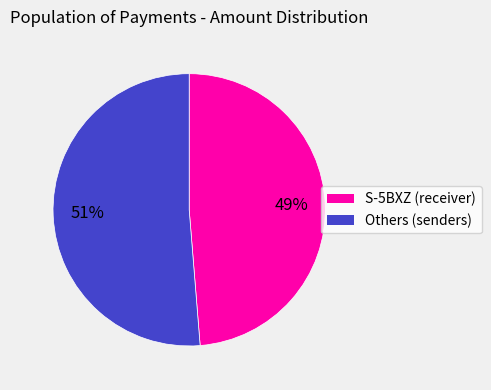

Which category has the smallest portion of the pie?

S-5BXZ (receiver)